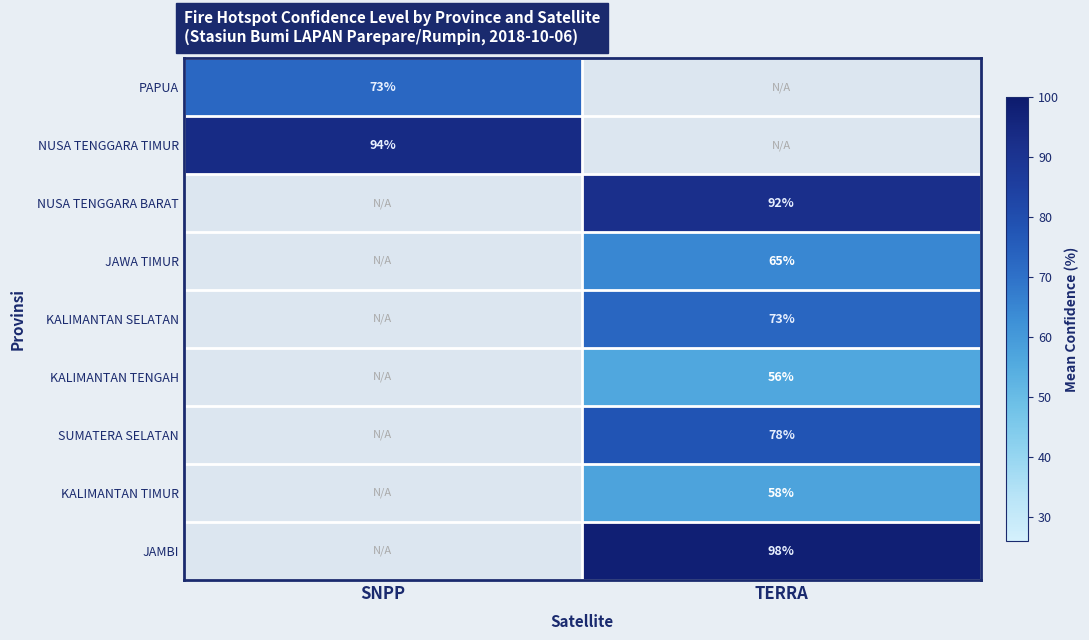

Which category has the lowest value in the NUSA TENGGARA BARAT series?

SNPP